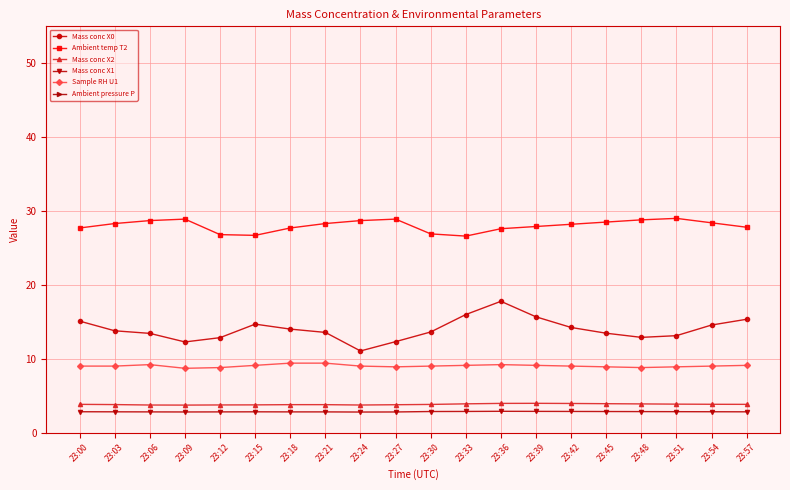

What is the difference between the Mass conc X0 values at 23:48 and 23:18?

1.1